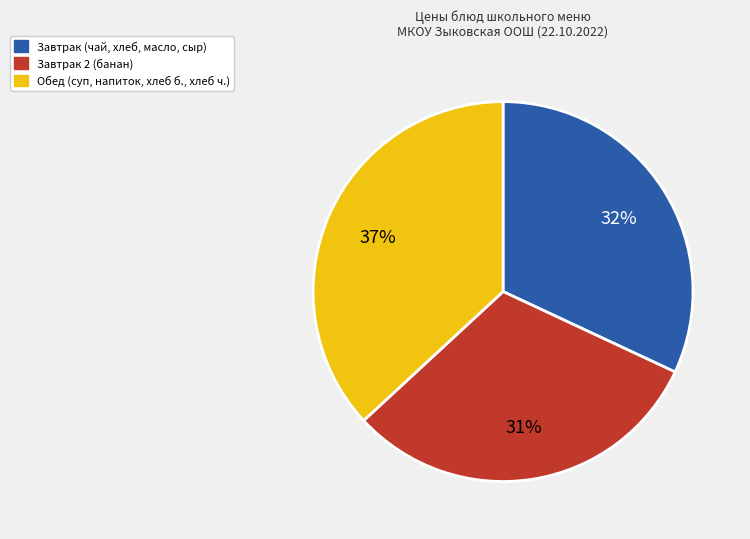

Does any single category account for the majority?

No